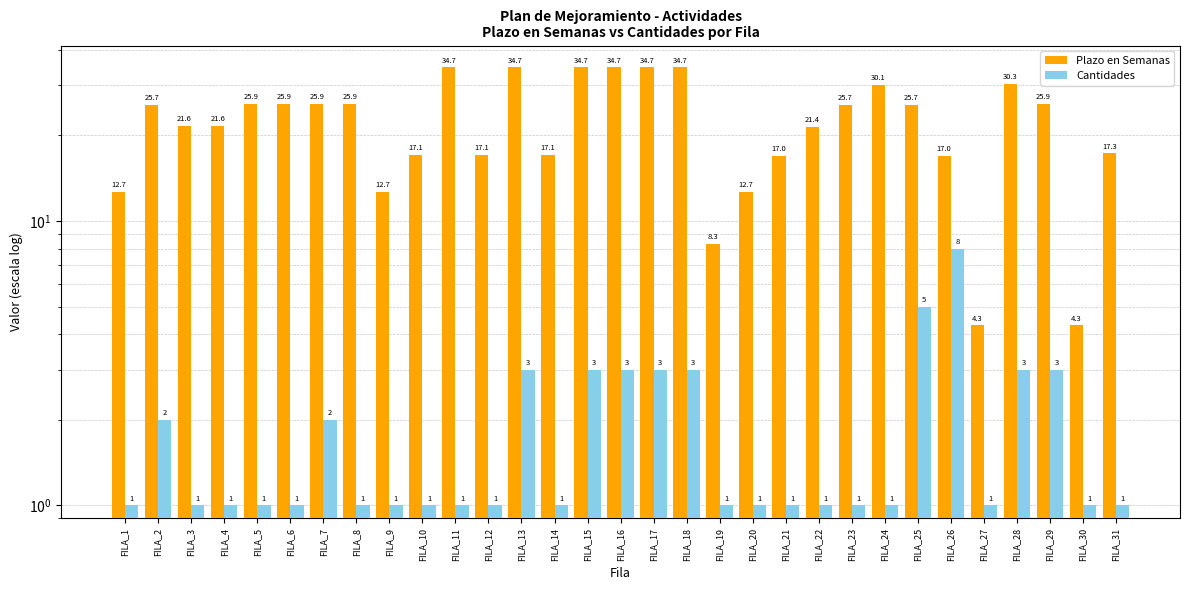

Which series changed the most between FILA_3 and FILA_9?

Plazo en Semanas